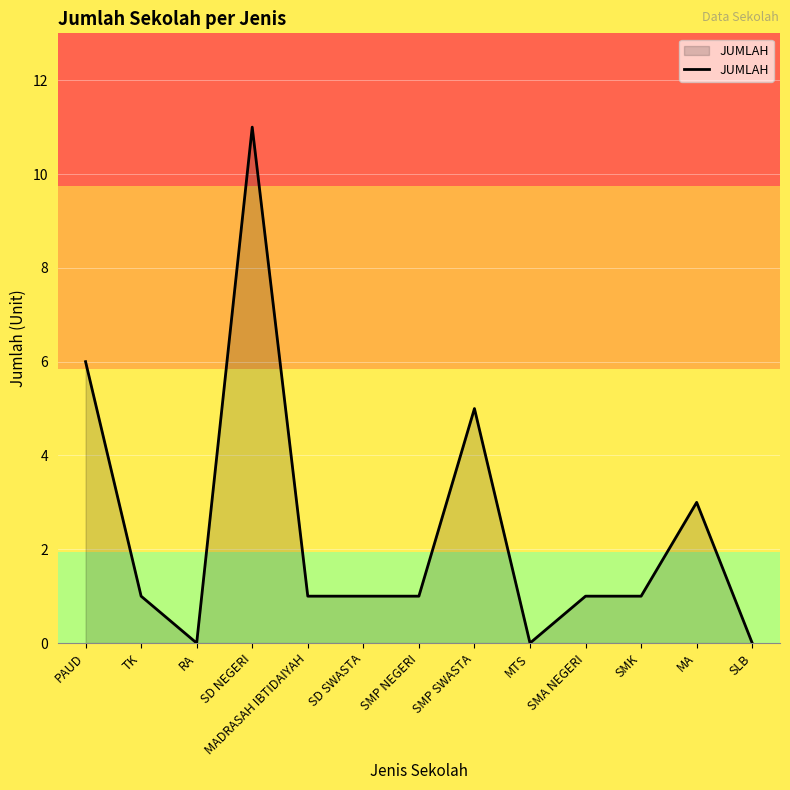

Is it true that the value at RA is 0?

True